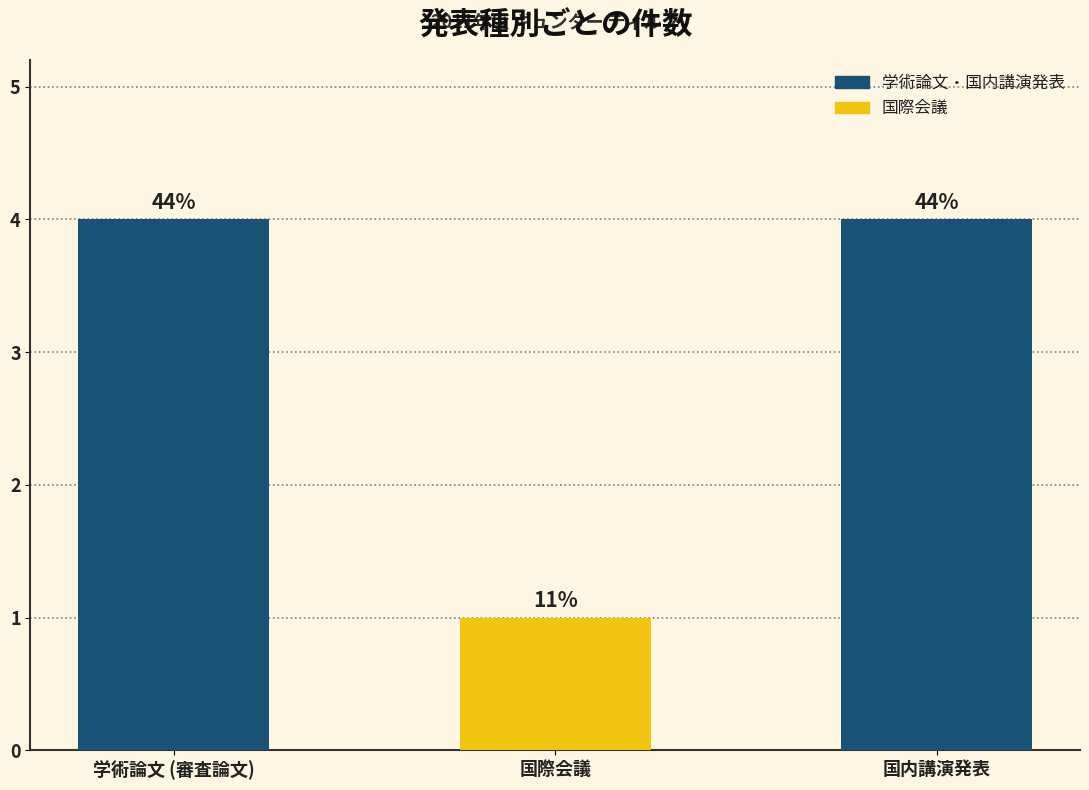

How many bars are there in total?

3